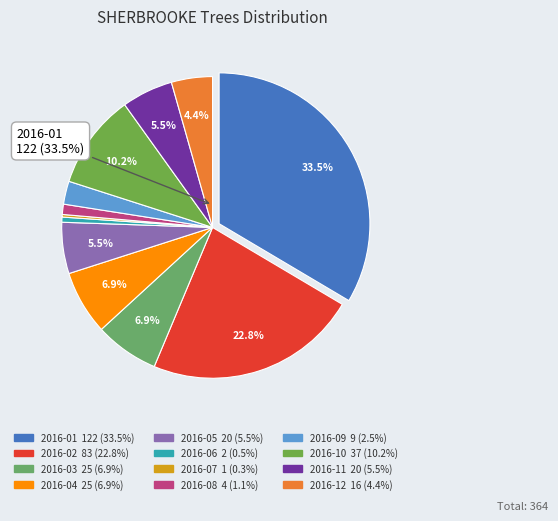

Combined, do 2016-10 and 2016-03 account for over 50%?

No